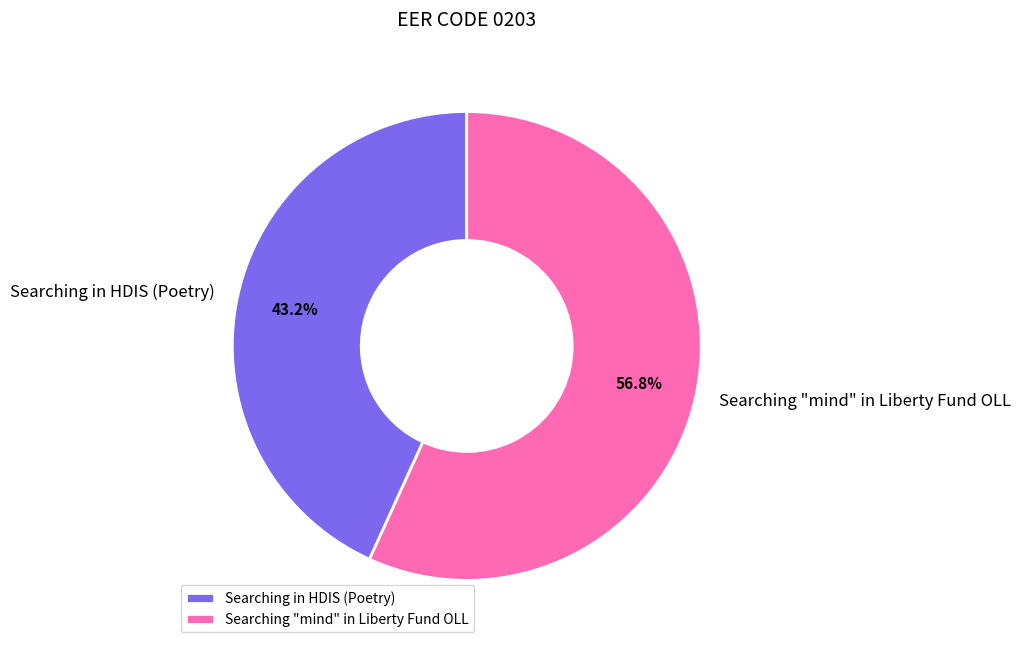

To the nearest percent, what is the average slice percentage?

50%